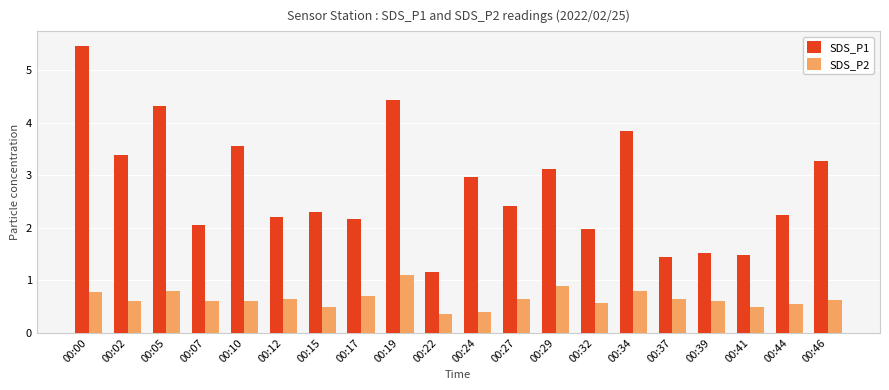

How many bars are there in total?

40